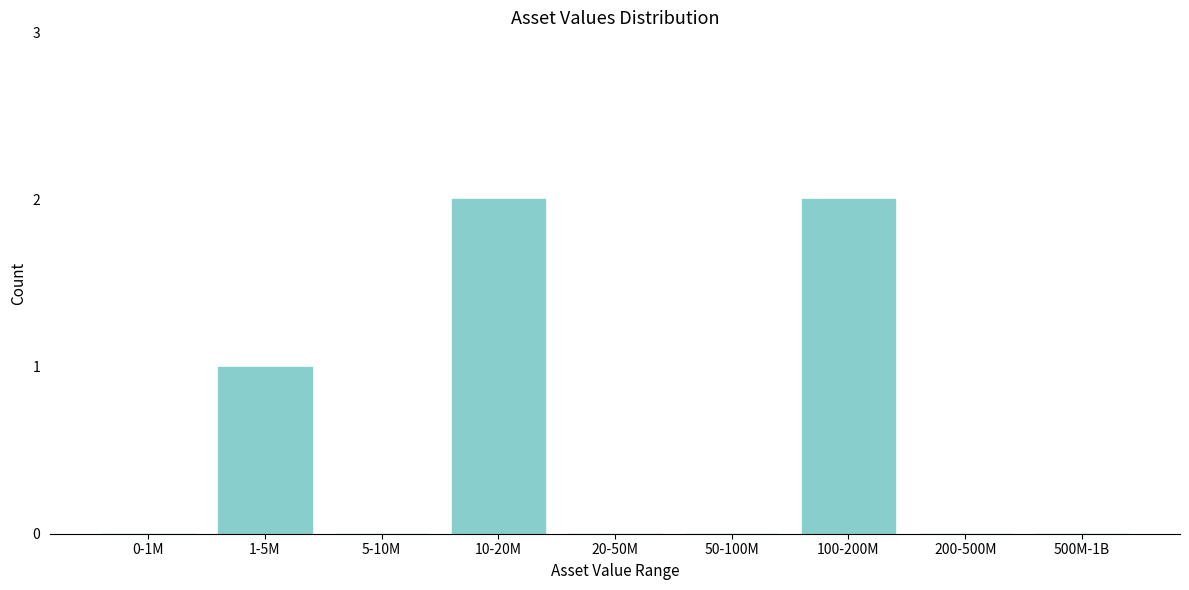

Reading left to right, transcribe all the data shown in this chart.

0-1M=0	1-5M=1	5-10M=0	10-20M=2	20-50M=0	50-100M=0	100-200M=2	200-500M=0	500M-1B=0